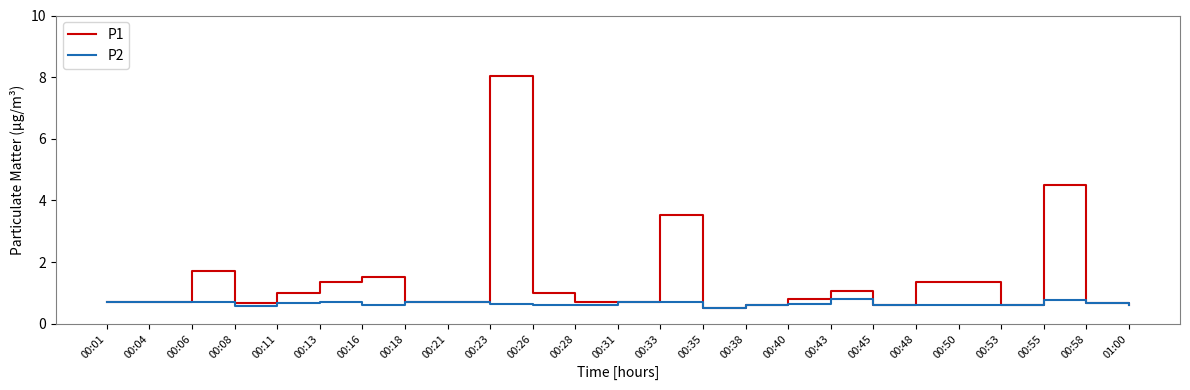

Which label corresponds to the largest value in the chart?

00:23